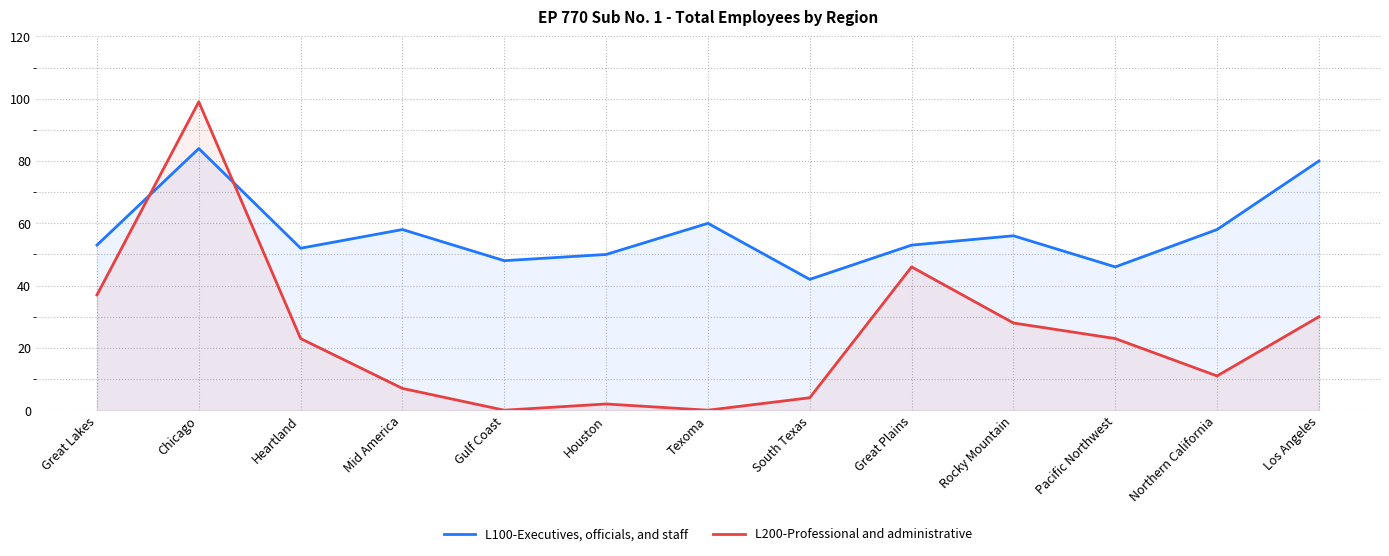

Which series has the largest range (max minus min)?

L200-Professional and administrative